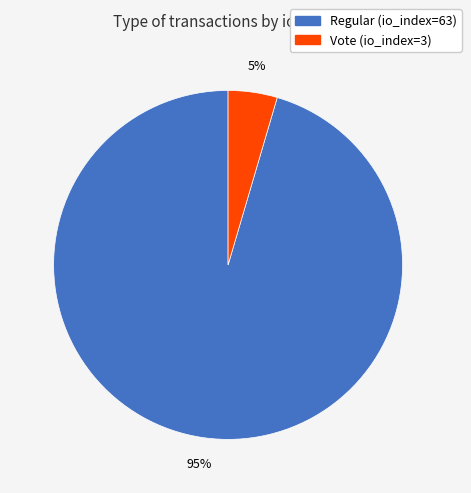

Is Regular (io_index=63) the majority of the pie?

Yes